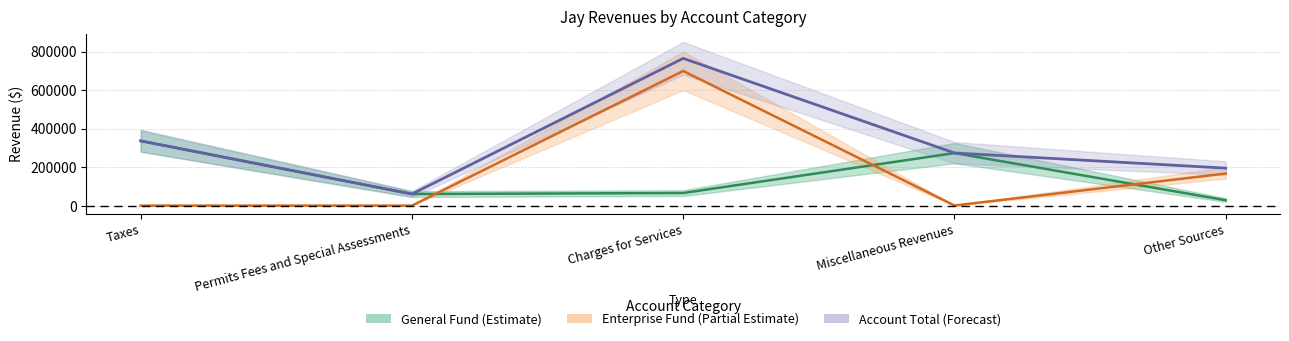

What is the label of the 5th point from the left?

Other Sources